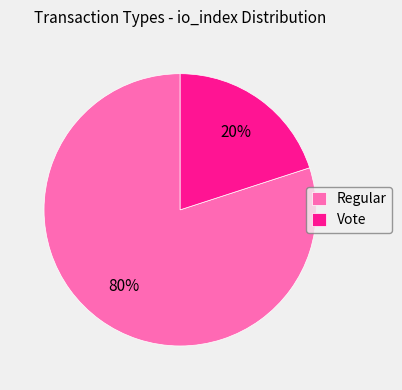

Is it true that Regular is 80% of the pie?

True